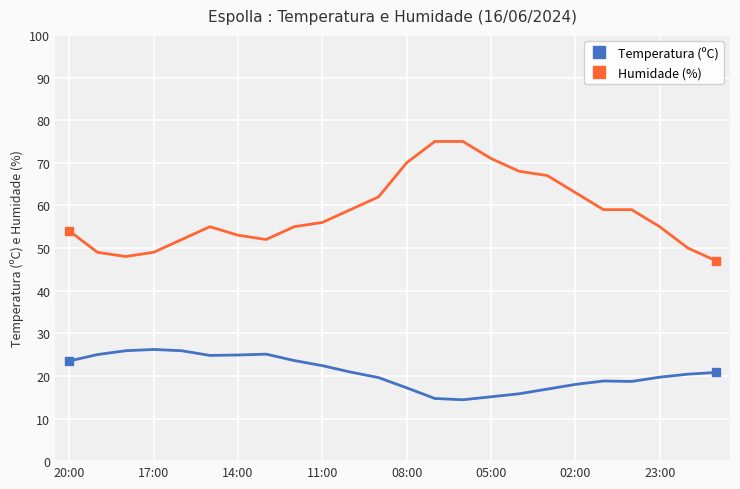

True or false: Temperatura (ºC) and Humidade (%) intersect in this chart.

False